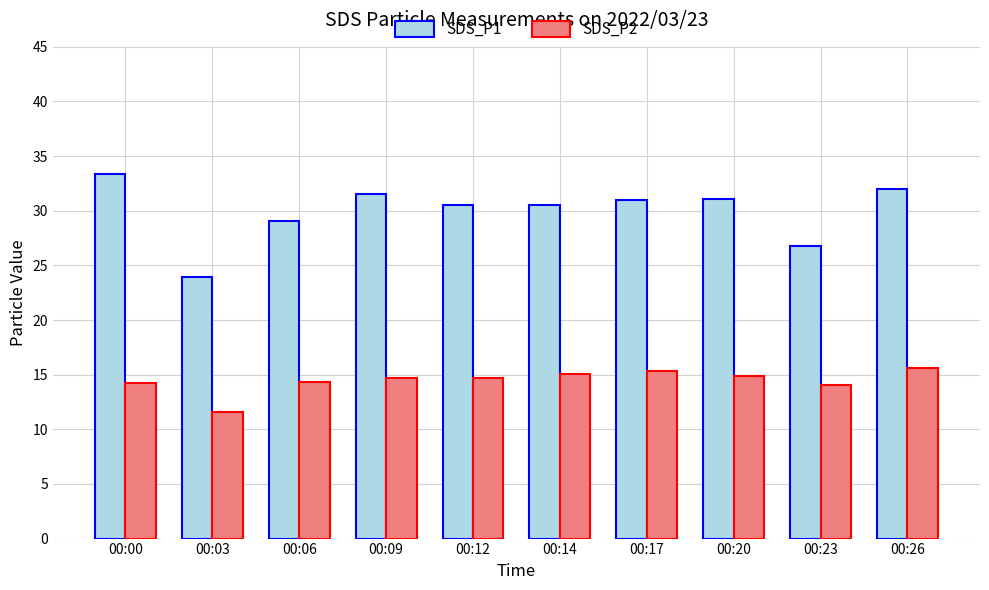

Rank the series at 00:20 from lowest to highest value.

SDS_P2, SDS_P1